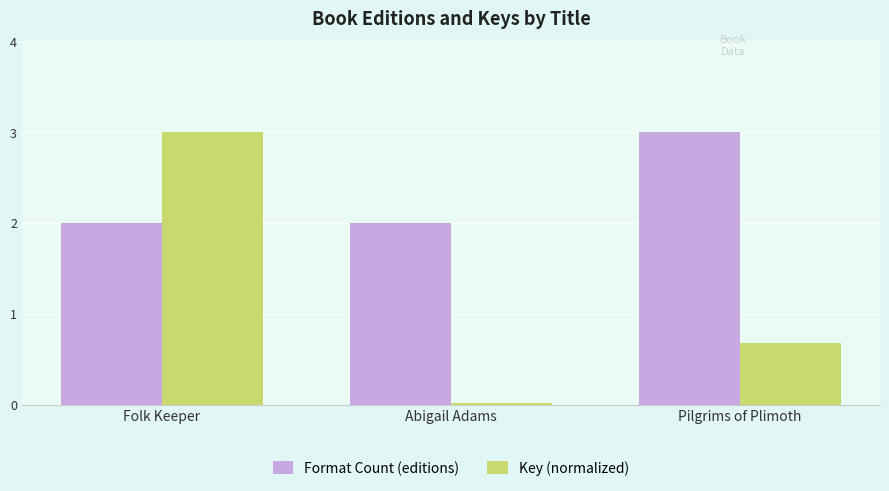

What is the difference between the maximum and minimum values in the Key (normalized) series?

3.0